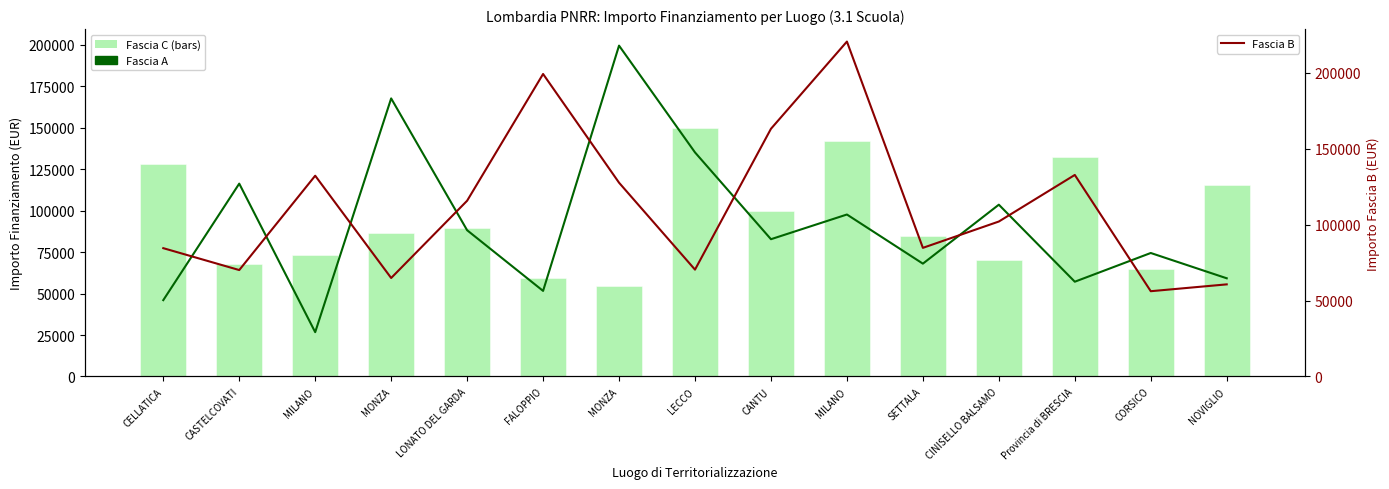

True or false: Fascia C has a value of 115789.8 at NOVIGLIO.

True